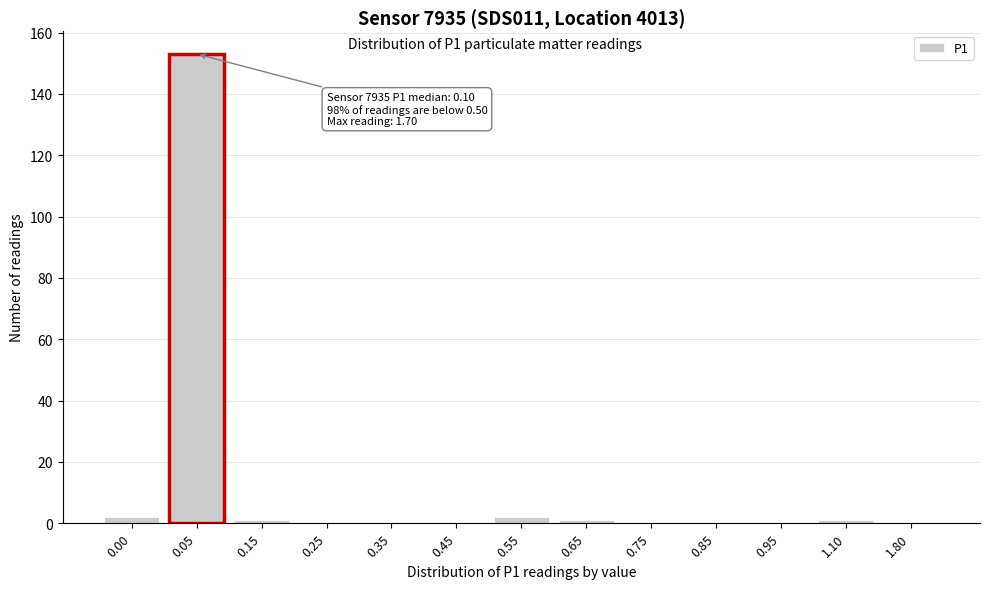

Reading left to right, list all the values displayed in this chart.

0.00=2	0.05=153	0.15=1	0.25=0	0.35=0	0.45=0	0.55=2	0.65=1	0.75=0	0.85=0	0.95=0	1.10=1	1.80=0